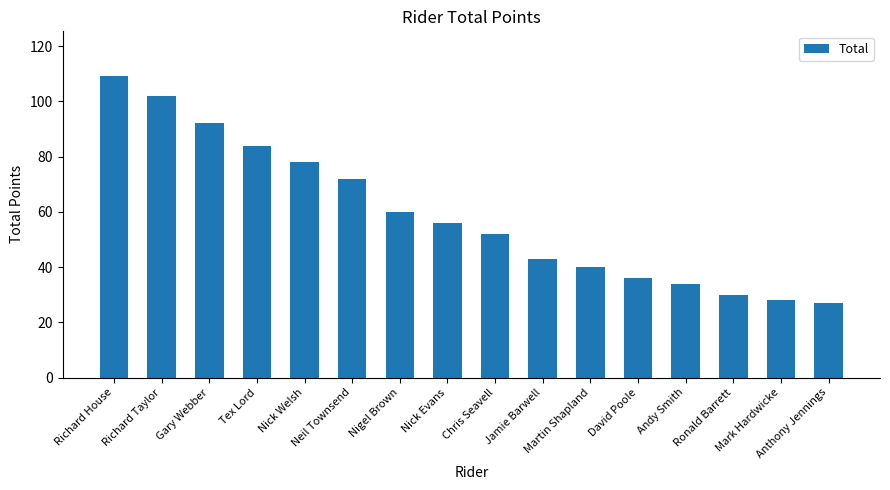

What is the sum of the values at Nick Evans and Jamie Barwell?

99